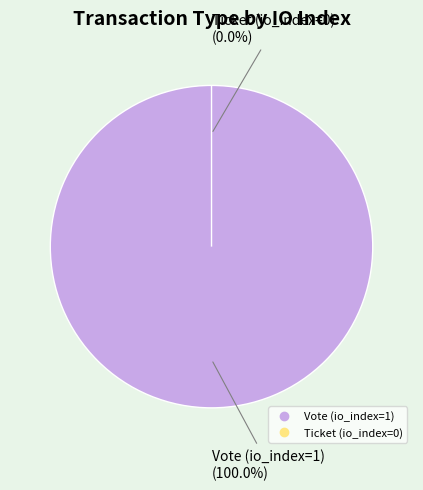

Between Vote (io_index=1) and Ticket (io_index=0), which is larger?

Vote (io_index=1)